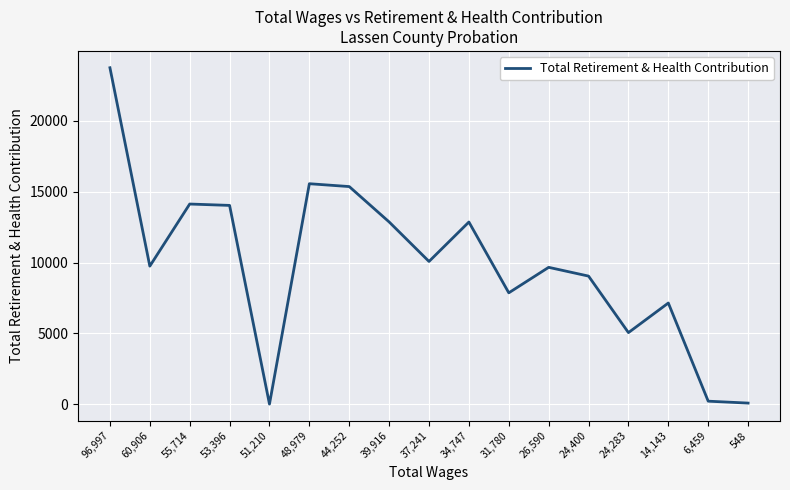

Between 24,283 and 51,210, which is larger?

24,283